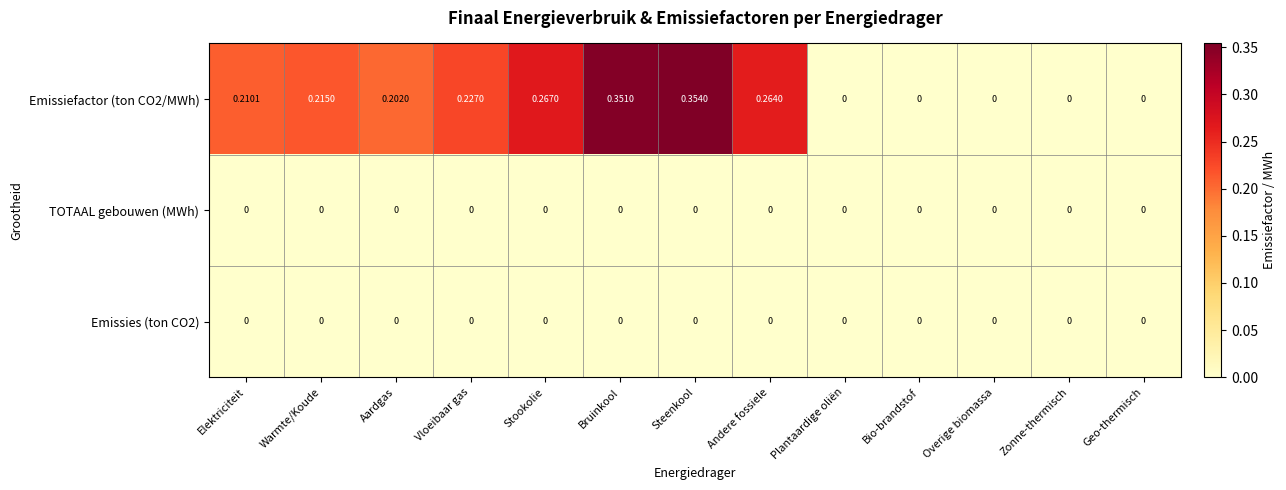

At which category is the sum across all series the highest?

Steenkool